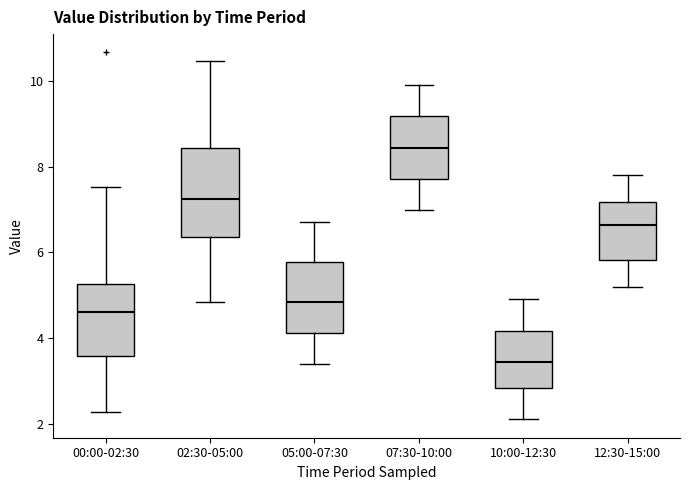

Reading left to right, transcribe this box plot: for each box, give where its median line is, the range the box spans, and where its two whiskers end, as read against the y-axis. The values are not printed on the chart, so give them approximately, as read against the axis.

00:00-02:30: median 4.6, box 3.6 to 5.2, whiskers 2.2 to 7.6
02:30-05:00: median 7.2, box 6.4 to 8.4, whiskers 4.8 to 10.4
05:00-07:30: median 4.8, box 4.2 to 5.8, whiskers 3.4 to 6.8
07:30-10:00: median 8.4, box 7.8 to 9.2, whiskers 7.0 to 10.0
10:00-12:30: median 3.4, box 2.8 to 4.2, whiskers 2.2 to 5.0
12:30-15:00: median 6.6, box 5.8 to 7.2, whiskers 5.2 to 7.8